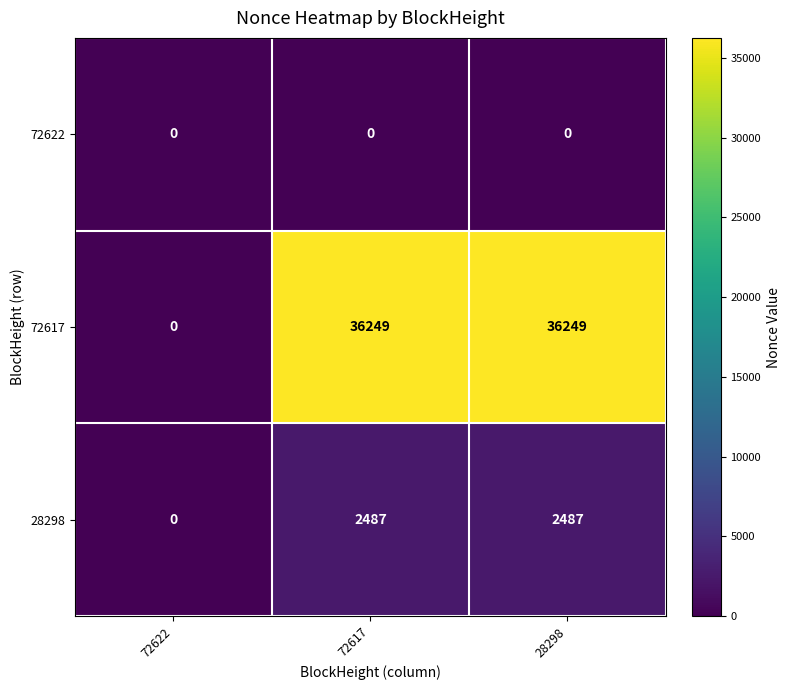

Which series has the widest spread of values?

72617